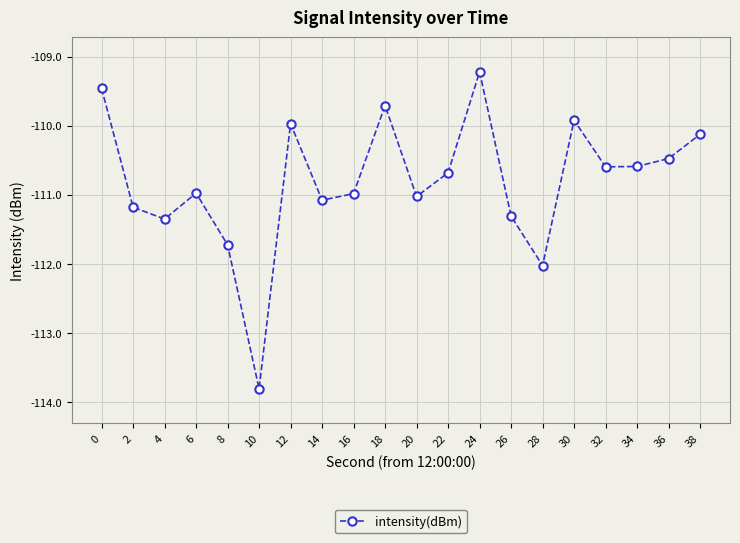

True or false: the data shows -111.0 at 20.

True